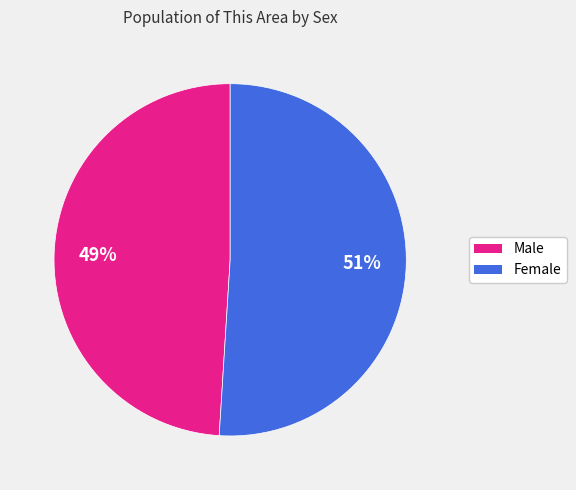

What is the majority slice?

Female